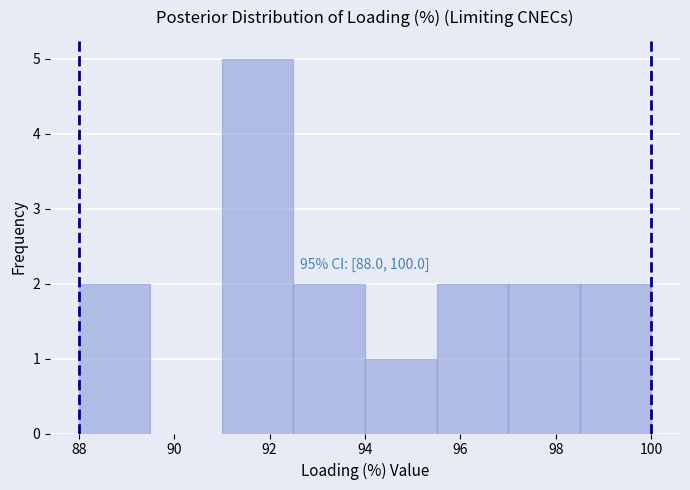

Over which range of the x-axis is the bar tallest?

91.0 to 92.5